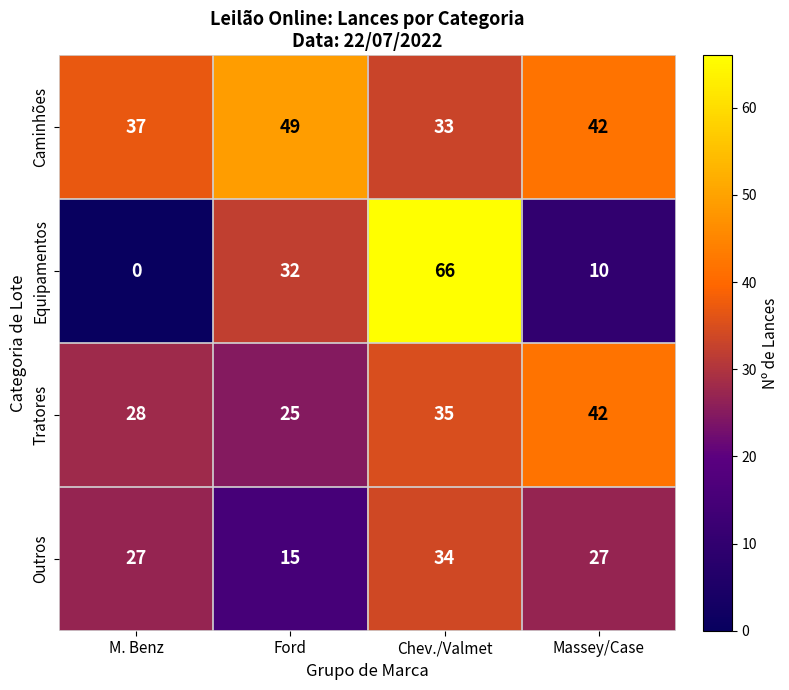

Count the Outros values in the range 27 to 34.

3